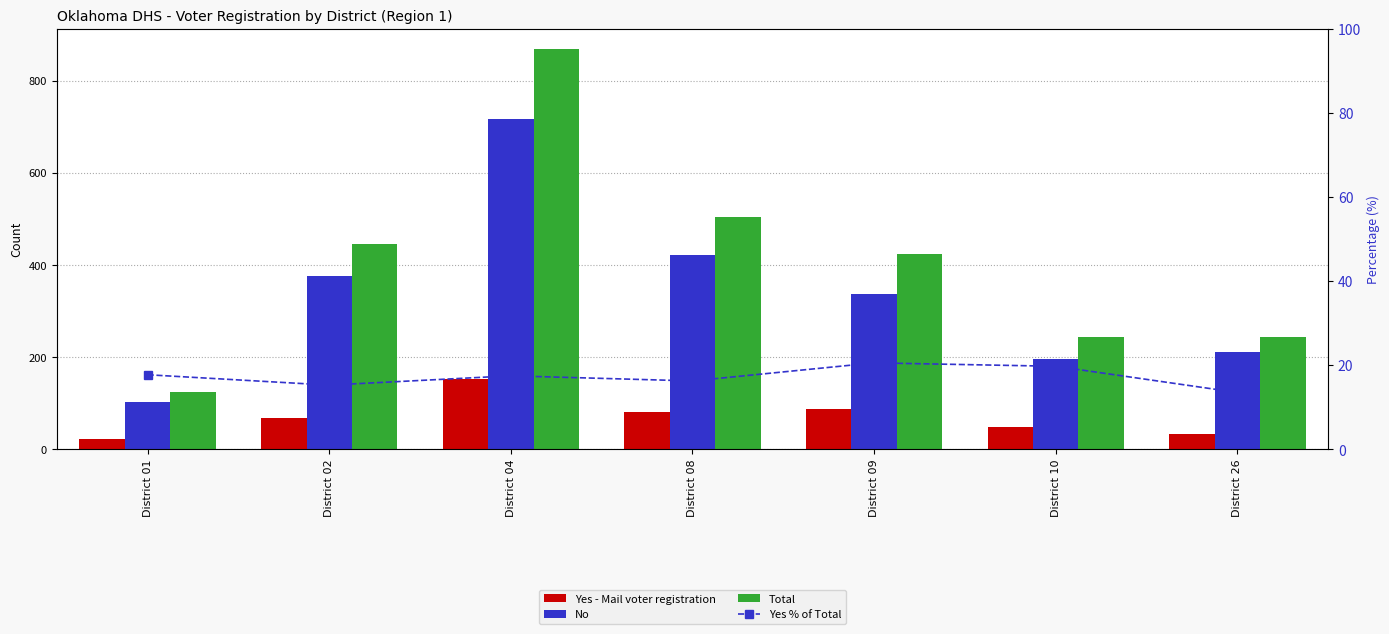

At which category does the chart reach its minimum across all series?

District 26